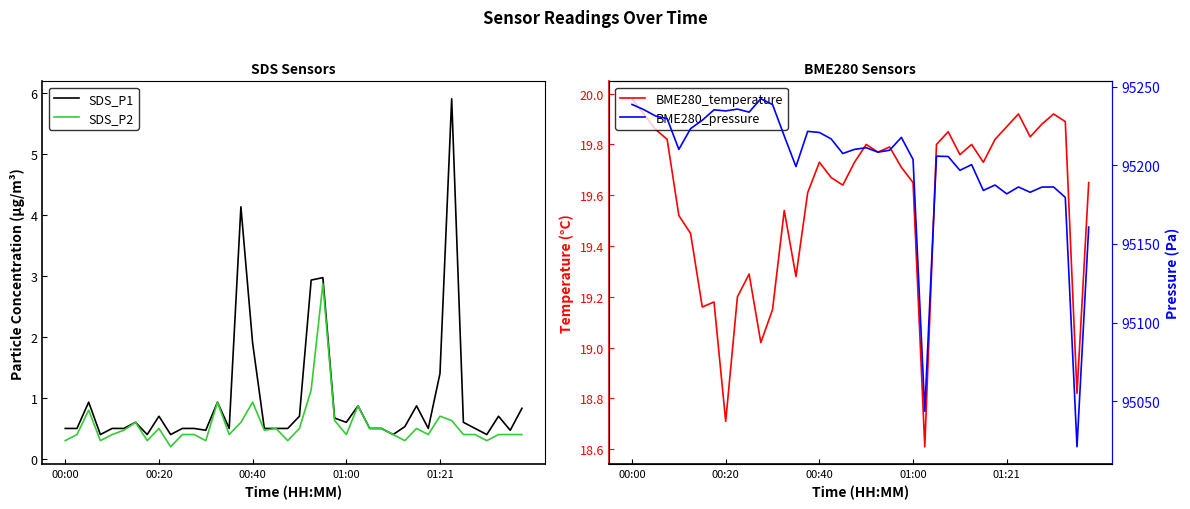

At which category is the sum across all series the highest?

11